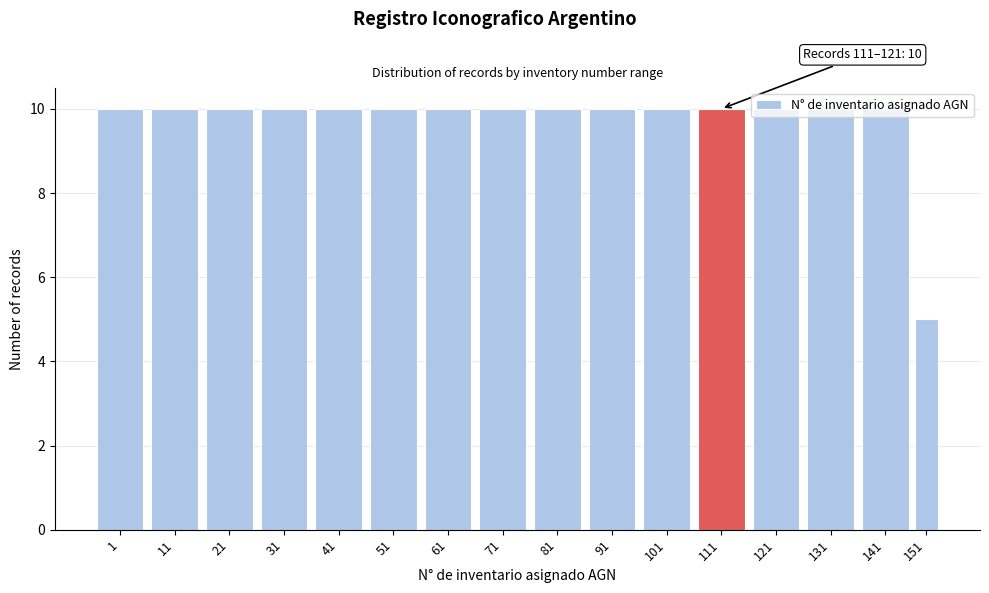

What is the minimum value shown in the chart?

5